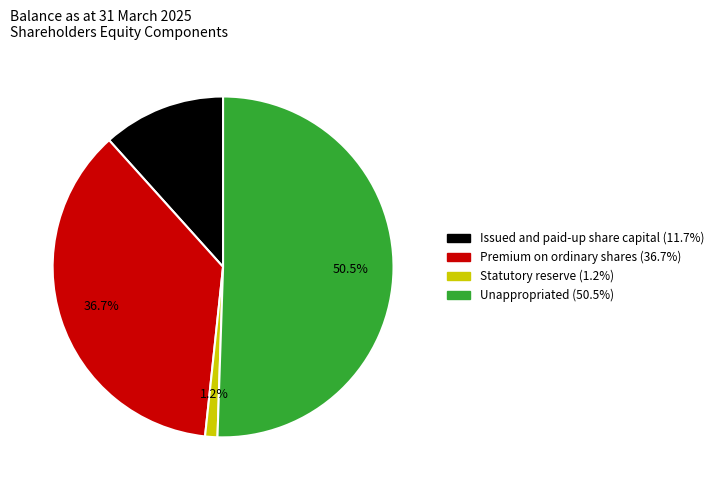

To the nearest percent, what is the combined percentage of Statutory reserve and Unappropriated?

52%